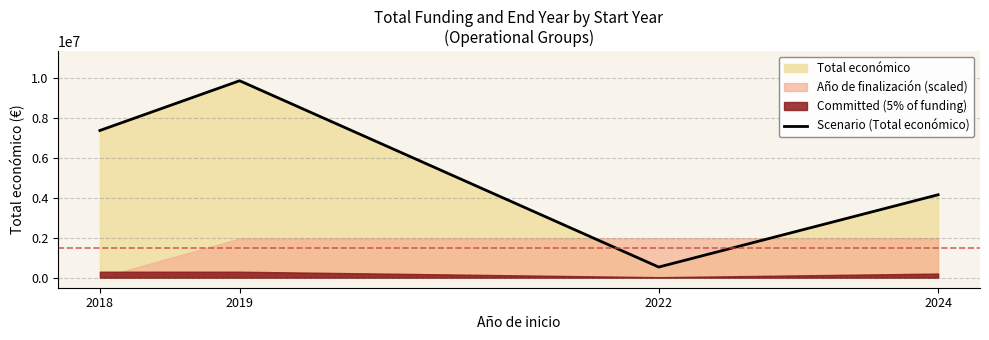

Where is the data nearest to the value 5190690?

2024